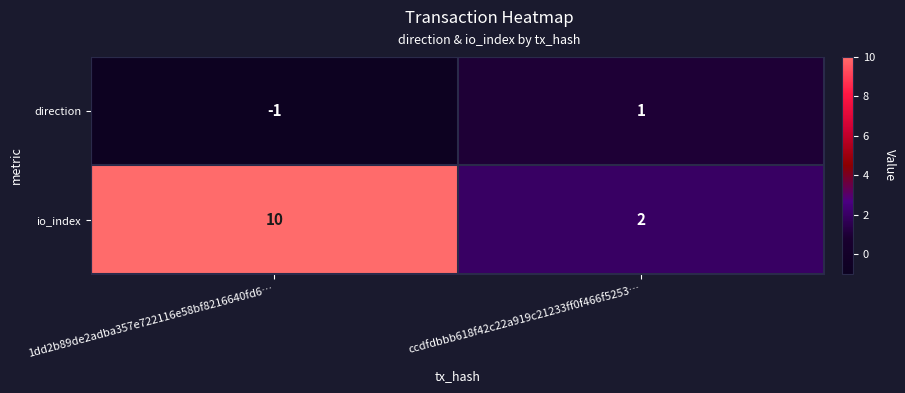

True or false: io_index has a value of 16 at 1dd2b89de2adba357e722116e58bf8216640fd6….

False